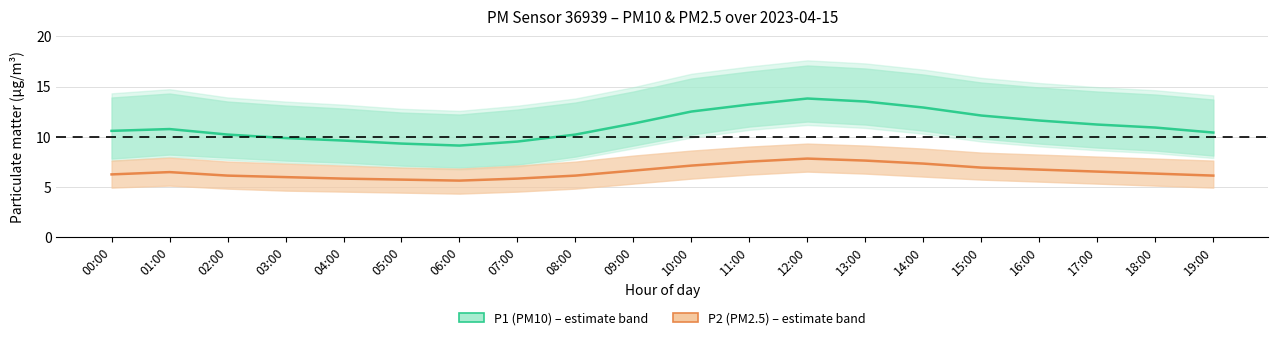

At how many categories does at least one series exceed 11?

9